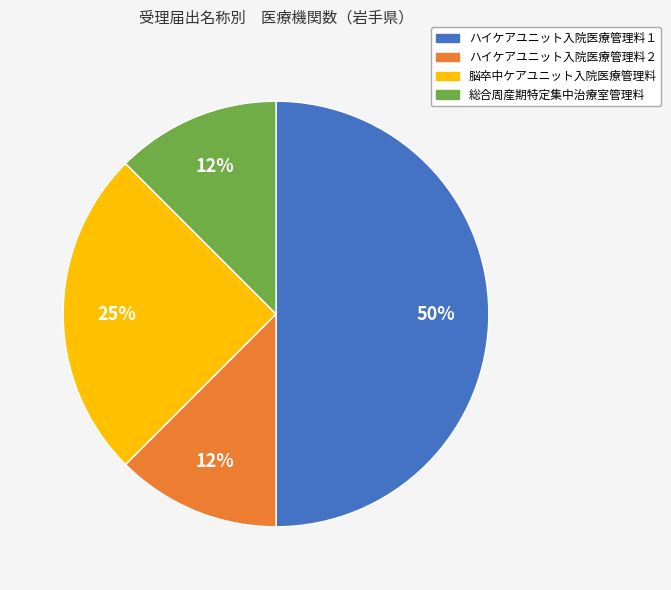

Which has a higher value, 脳卒中ケアユニット入院医療管理料 or ハイケアユニット入院医療管理料２?

脳卒中ケアユニット入院医療管理料